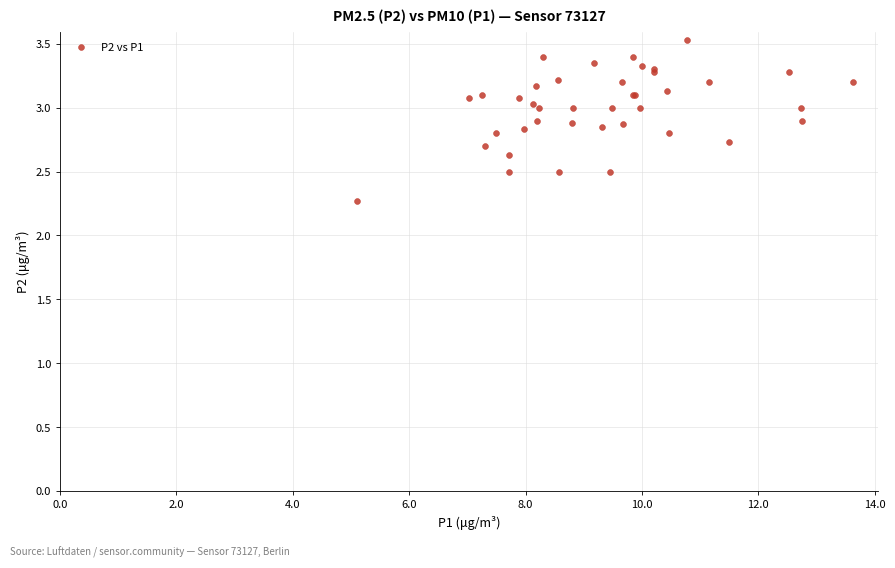

What Y value in the scatter plot is closest to 2?

2.3